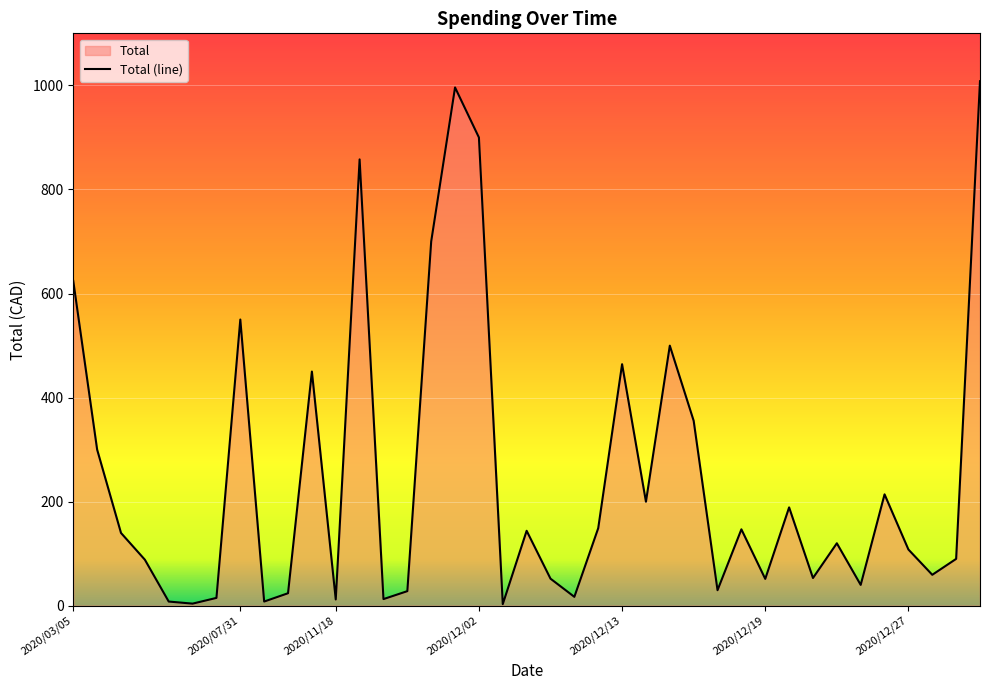

The value at 2020/12/19 is 78.6. True or false?

False